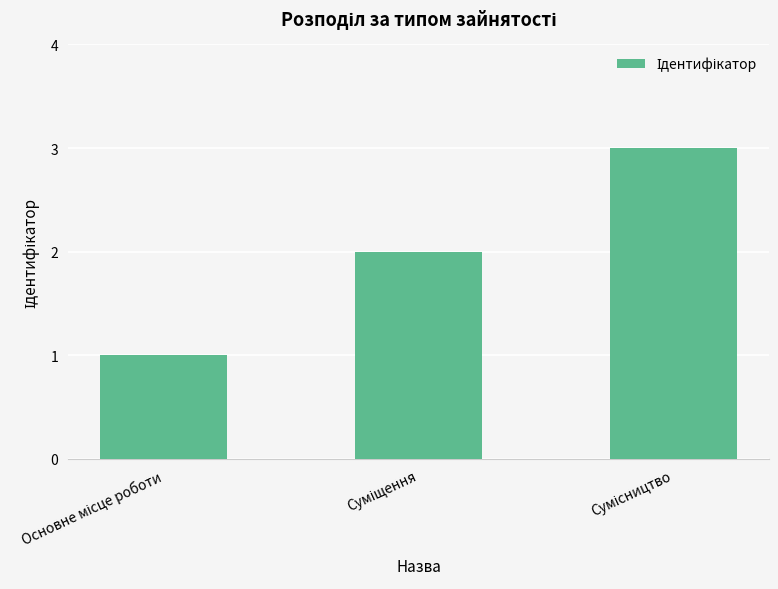

Does the chart contain any negative values?

No